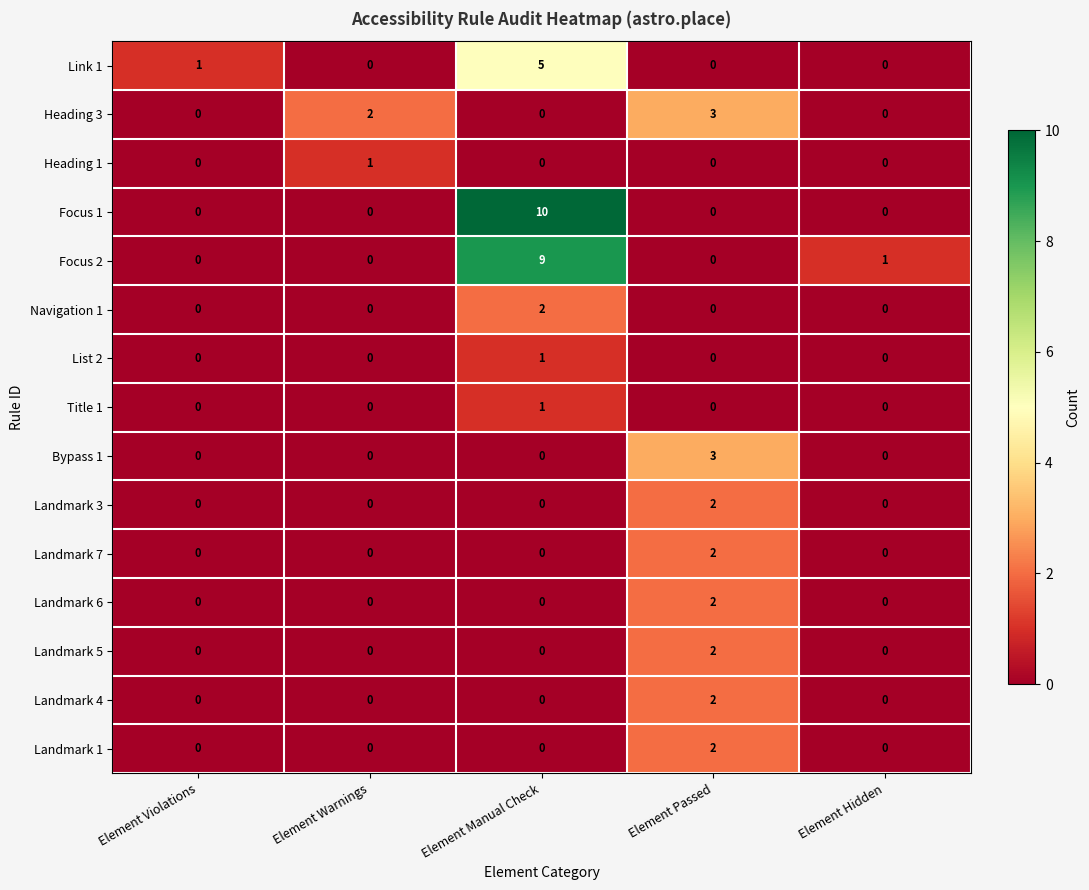

Which series has the largest range (max minus min)?

Focus 1